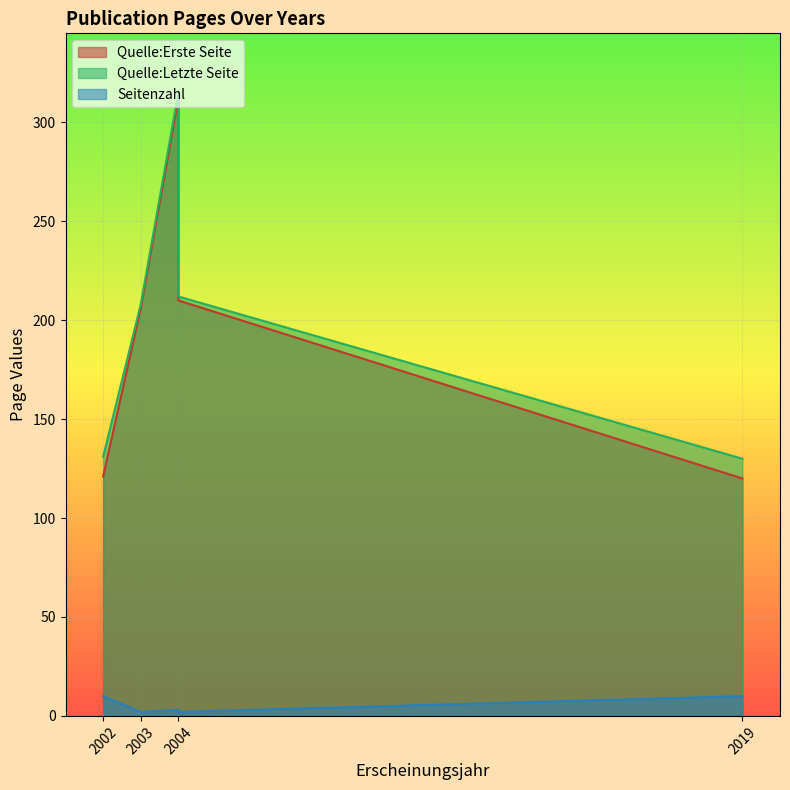

Is it true that Quelle:Letzte Seite equals 130 at 2019?

True